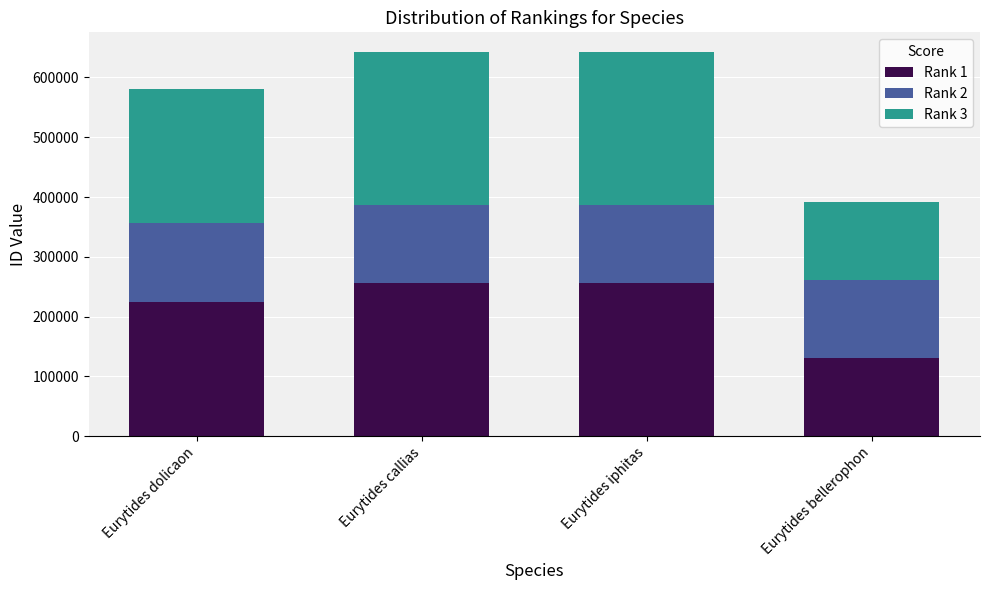

Does the chart contain any negative values?

No